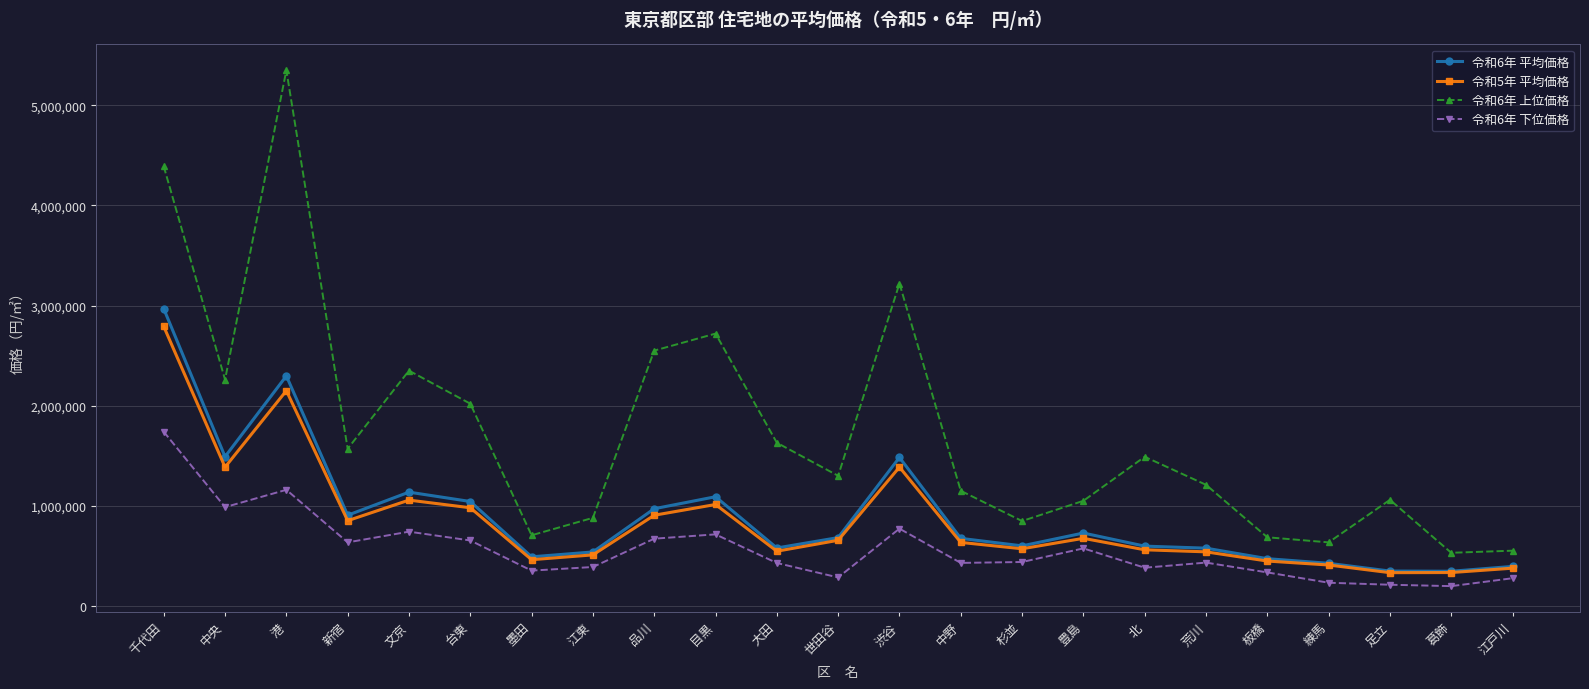

How many lines are shown in the chart?

4